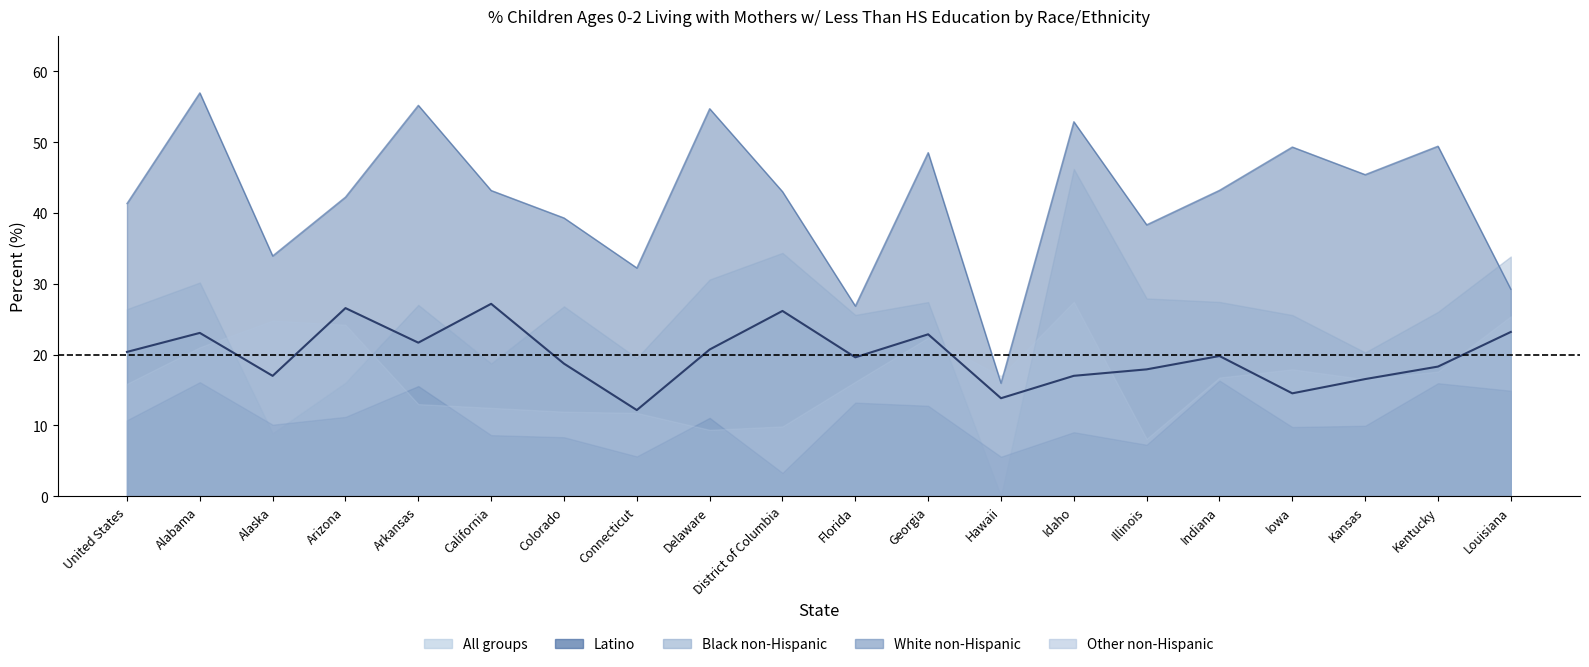

At which label does Latino first exceed 43?

Alabama